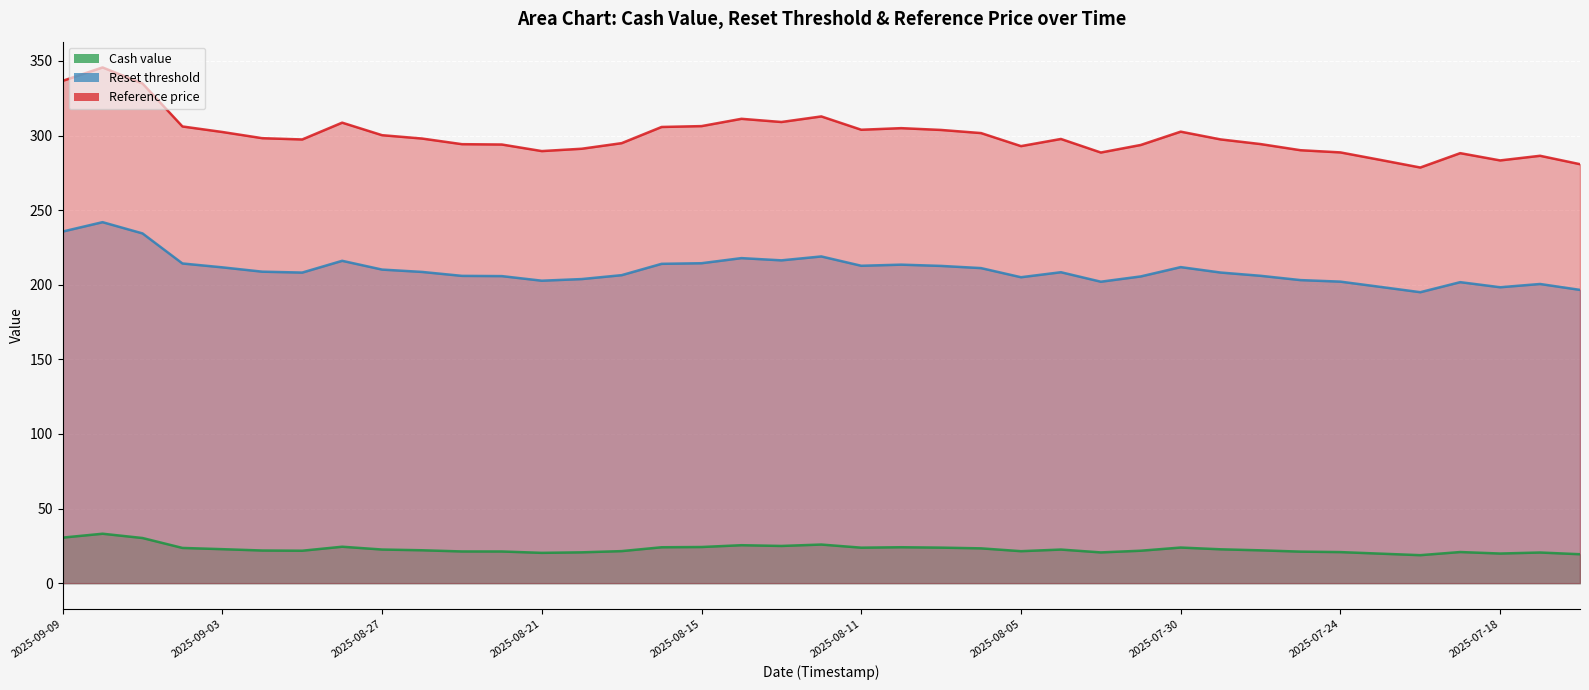

How many data points in Cash value are less than 22?

18